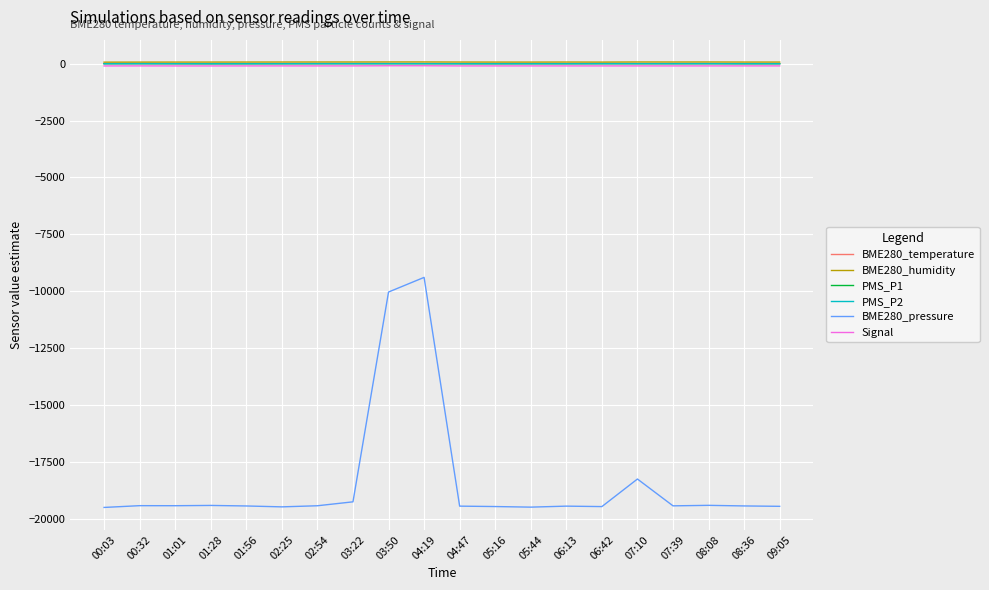

Which series has the largest range (max minus min)?

BME280_pressure